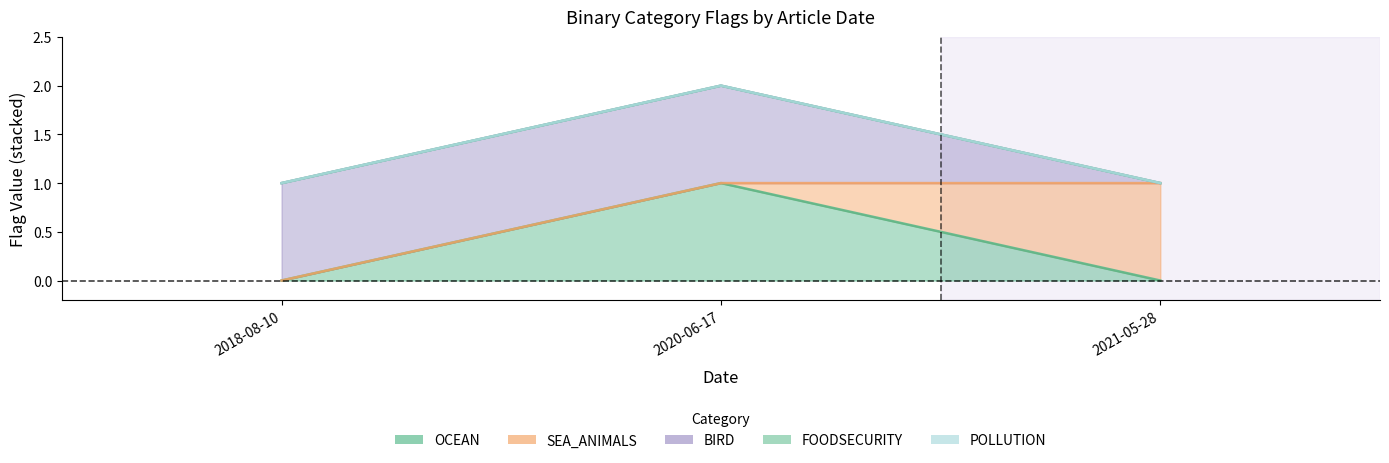

Which series has the largest total across all categories?

BIRD